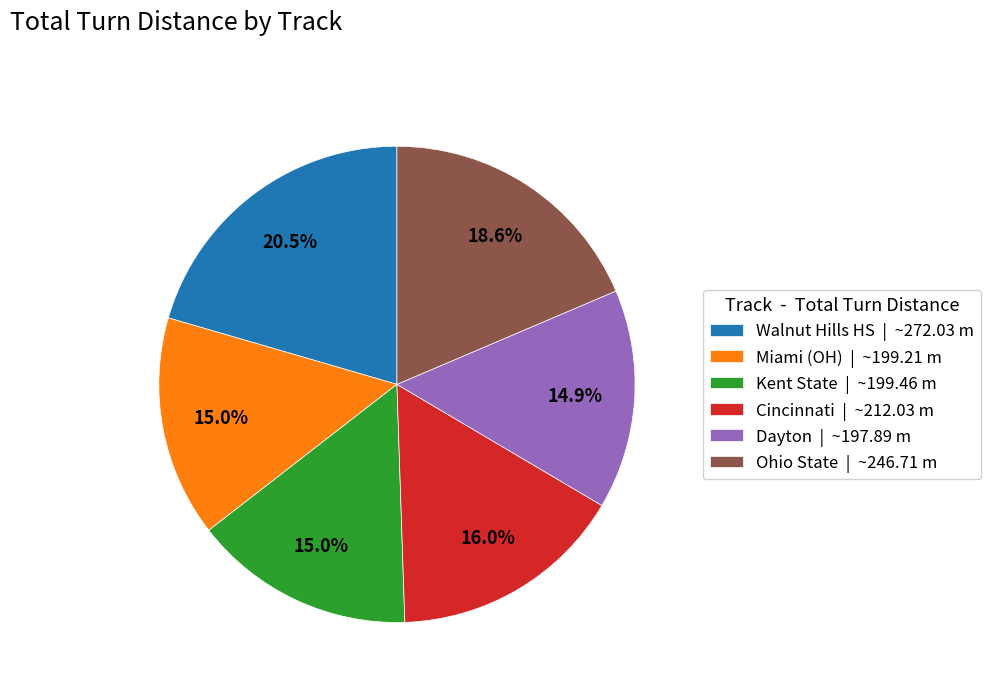

Between Ohio State | ~246.71 m and Dayton | ~197.89 m, which is larger?

Ohio State | ~246.71 m